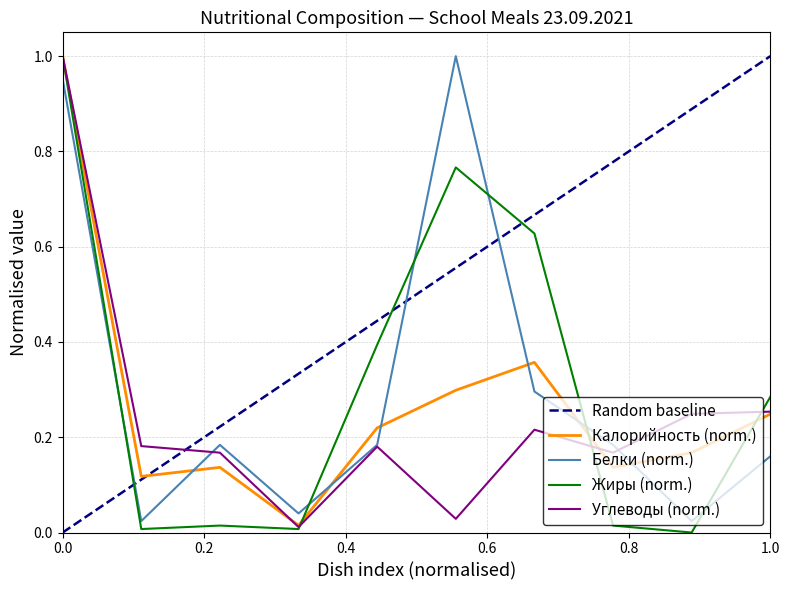

The Калорийность (norm.) series shows 0.1 at 1.0. True or false?

False